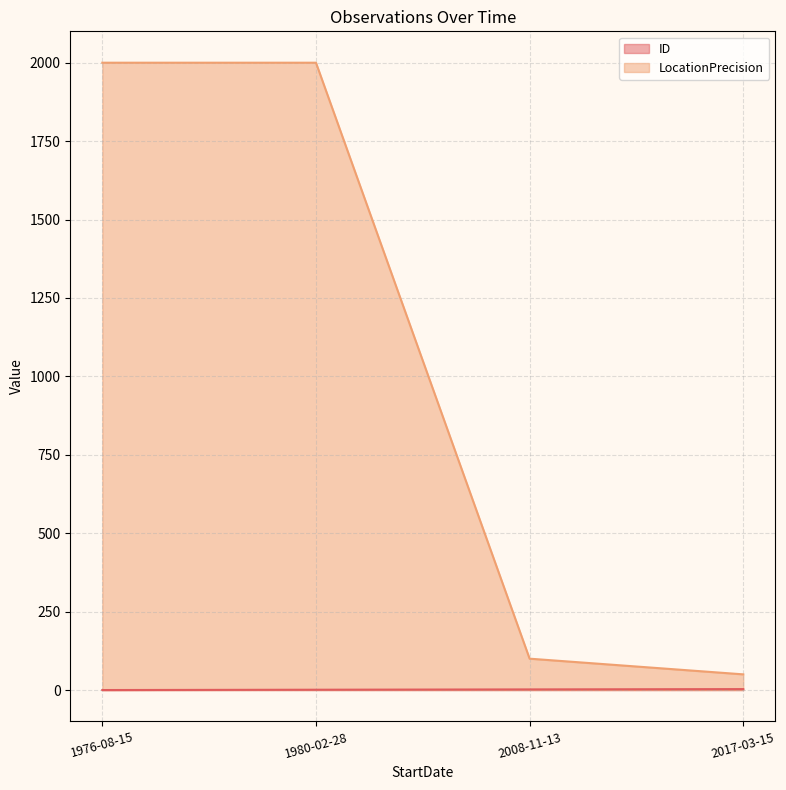

What is the value of the LocationPrecision point at the 1st from the left?

2000